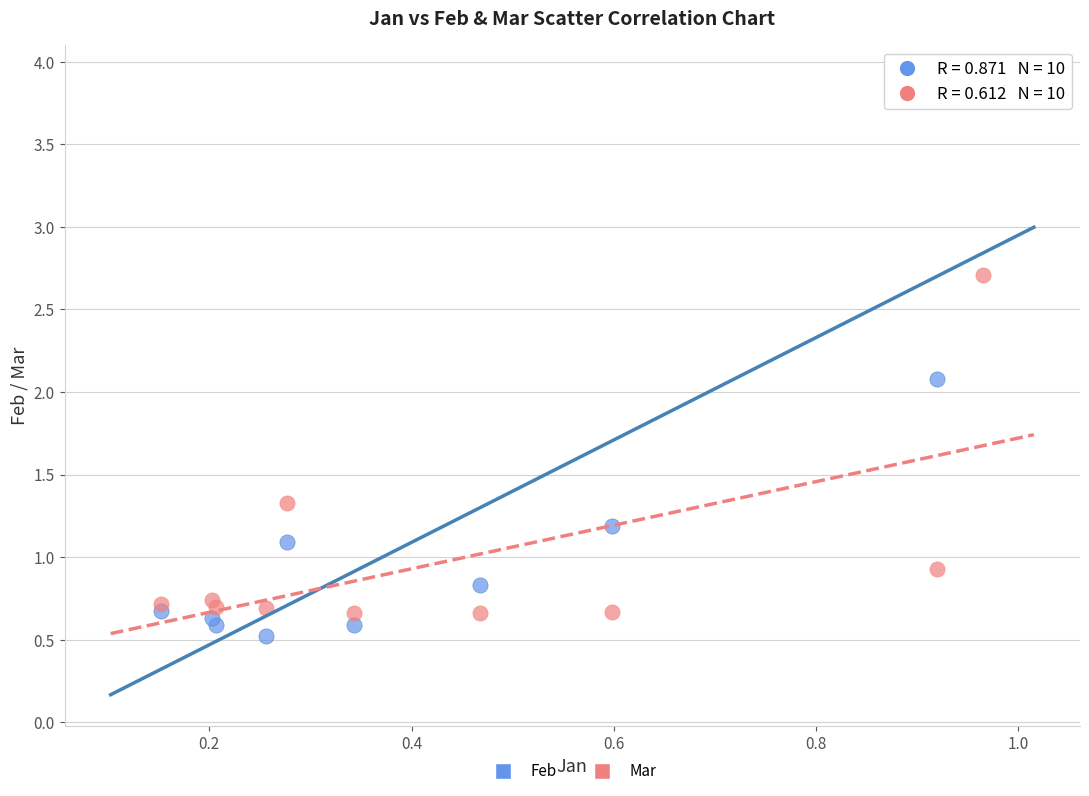

What are all the series names shown in the legend?

Feb, Mar